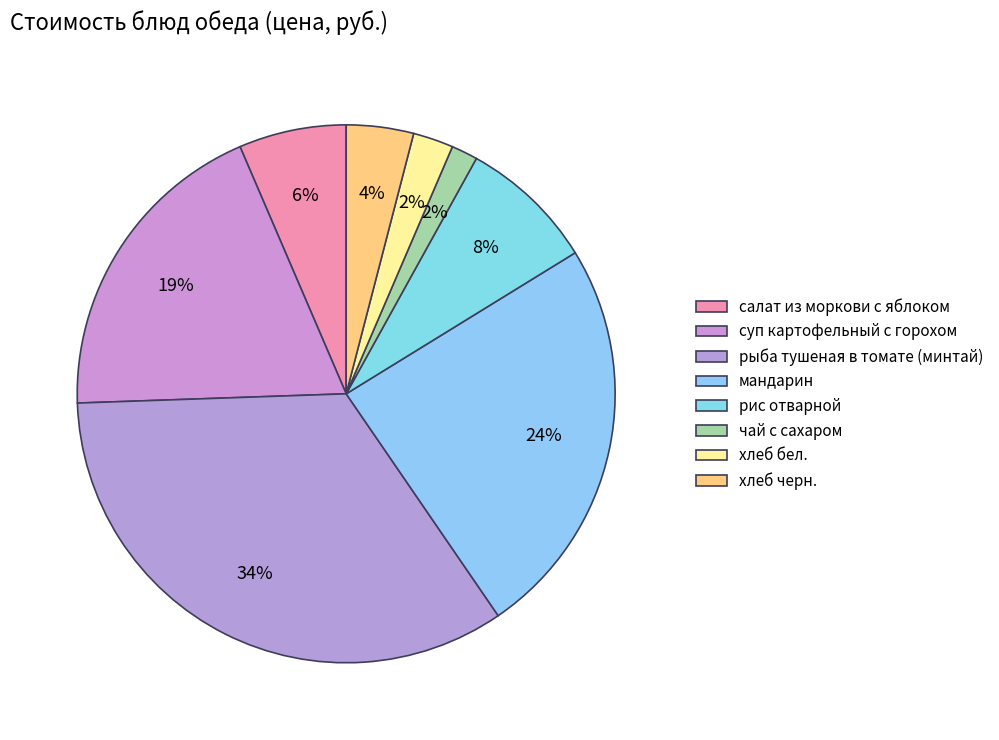

What percentage do чай с сахаром and салат из моркови с яблоком together represent?

8.0%